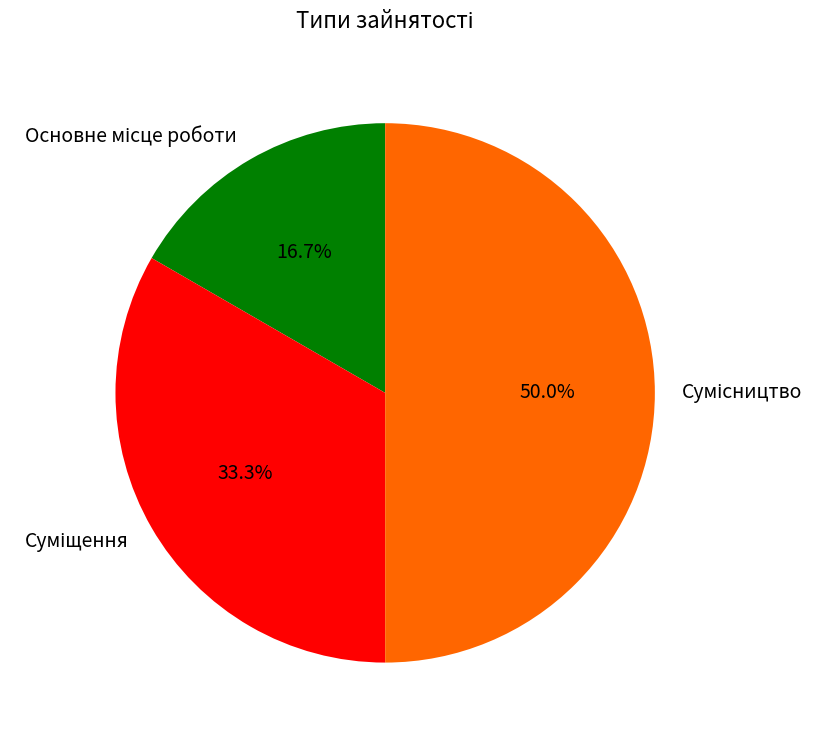

What portion of the pie excludes Сумісництво?

50.0%